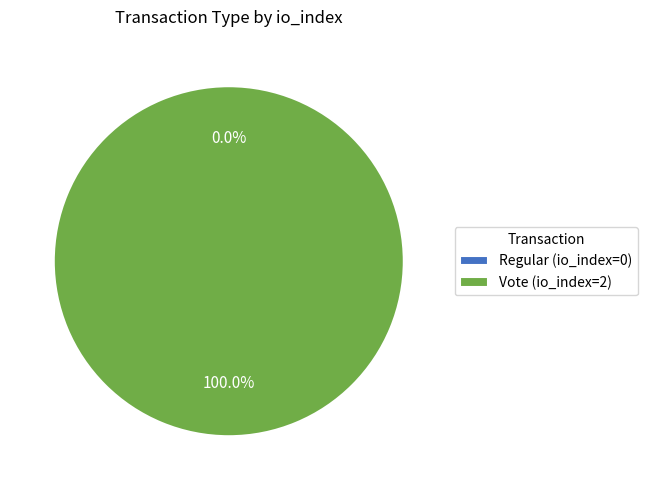

To the nearest percent, what percentage of the pie is Vote (io_index=2)?

100%